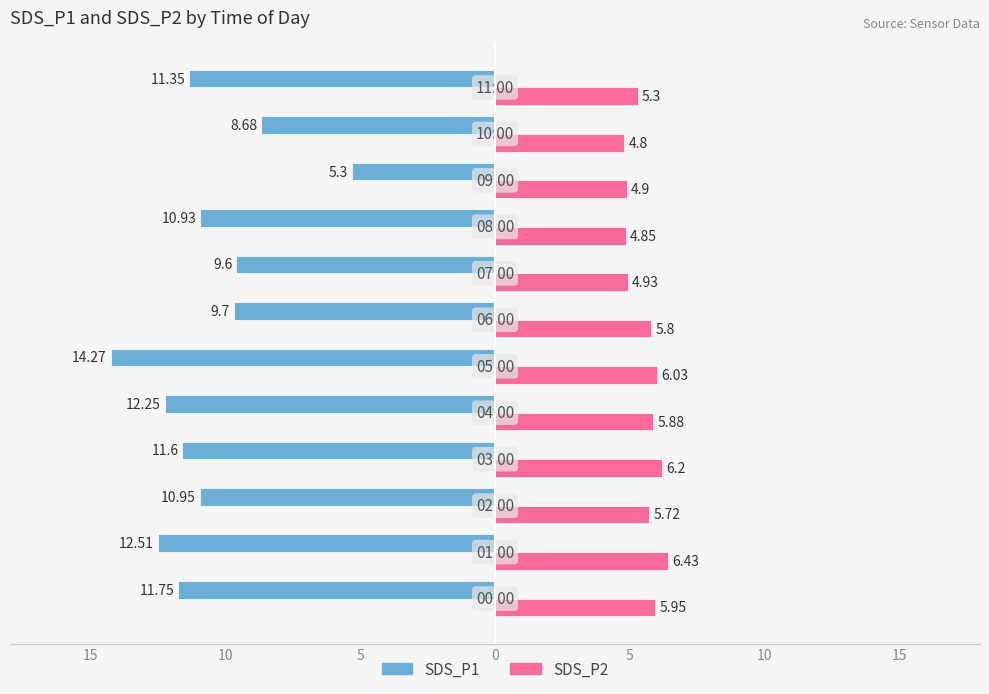

What are all the series names shown in the legend?

SDS_P1, SDS_P2